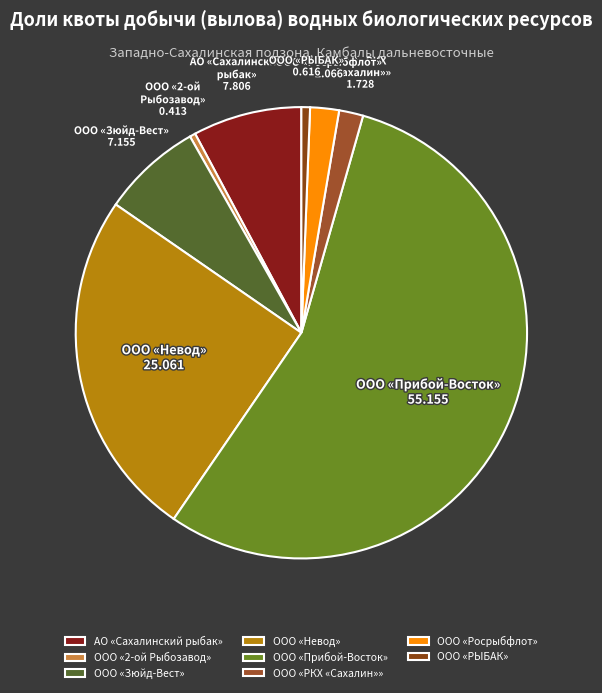

Do АО «Сахалинский рыбак» and ООО «Зюйд-Вест» together represent more than half of the pie?

No